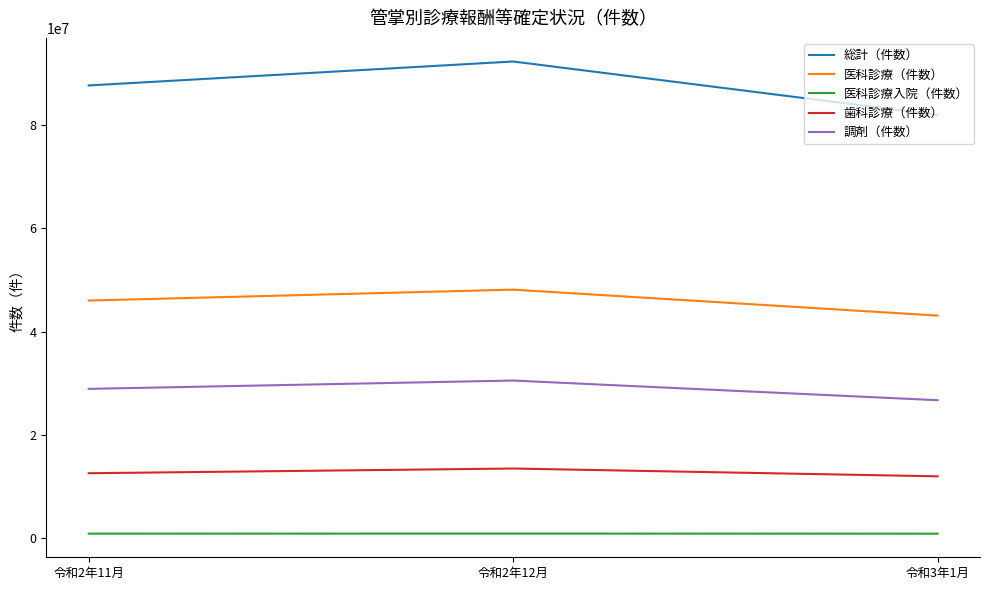

What is the difference between the maximum and minimum values in the 調剤（件数） series?

3807686